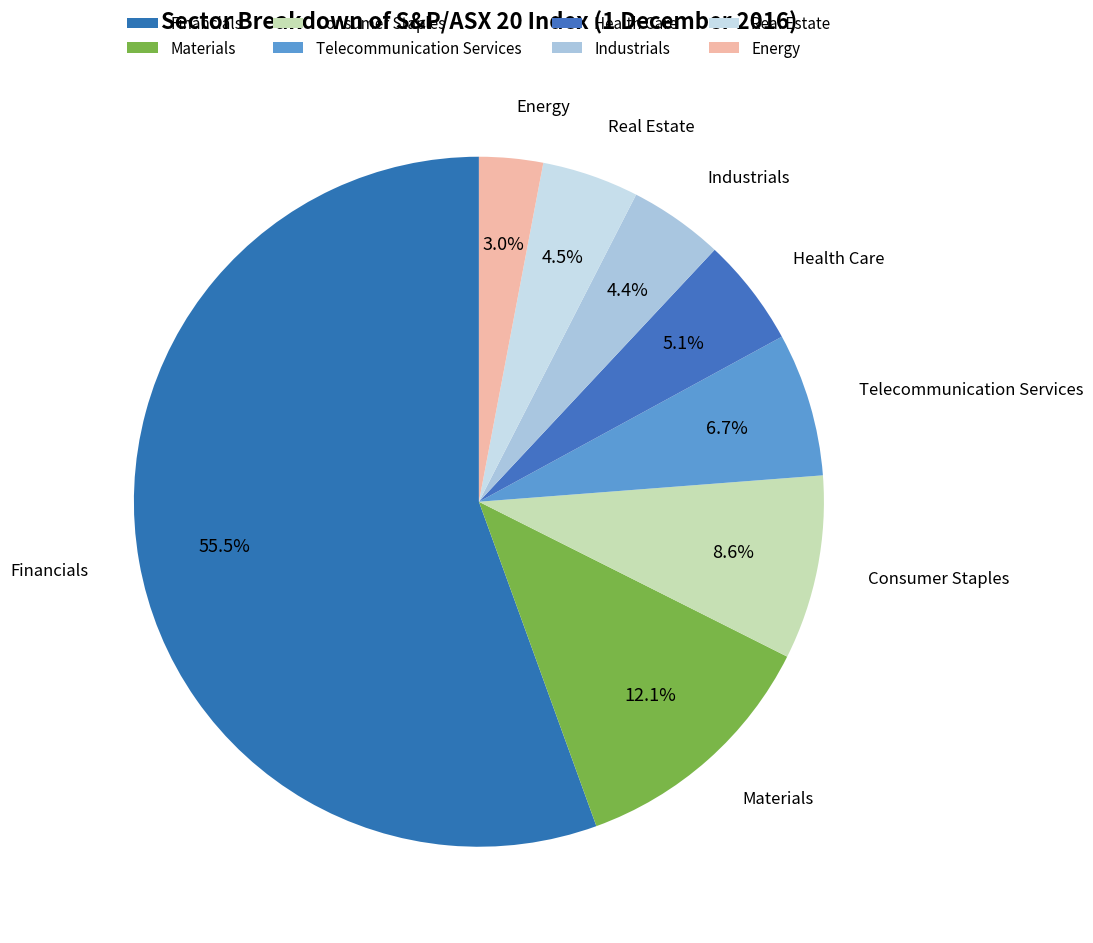

How many segments does this pie chart have?

8